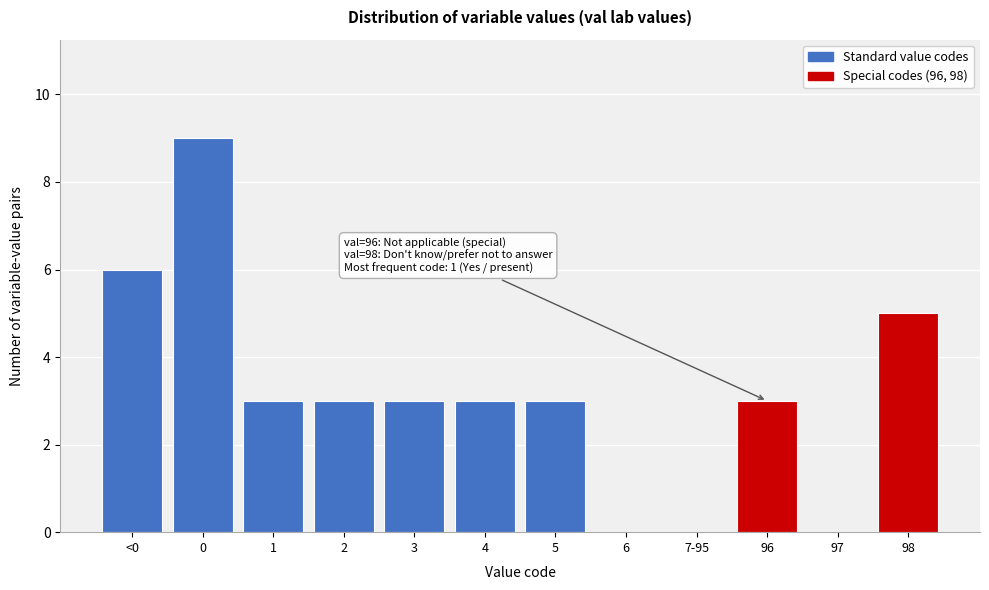

Reading left to right, transcribe all the data shown in this chart.

<0=6	0=9	1=3	2=3	3=3	4=3	5=3	6=0	7-95=0	96=3	97=0	98=5